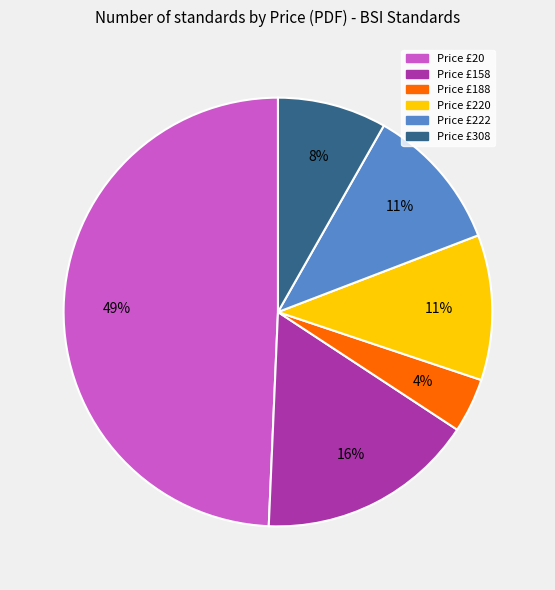

Is there a majority slice in this chart?

No